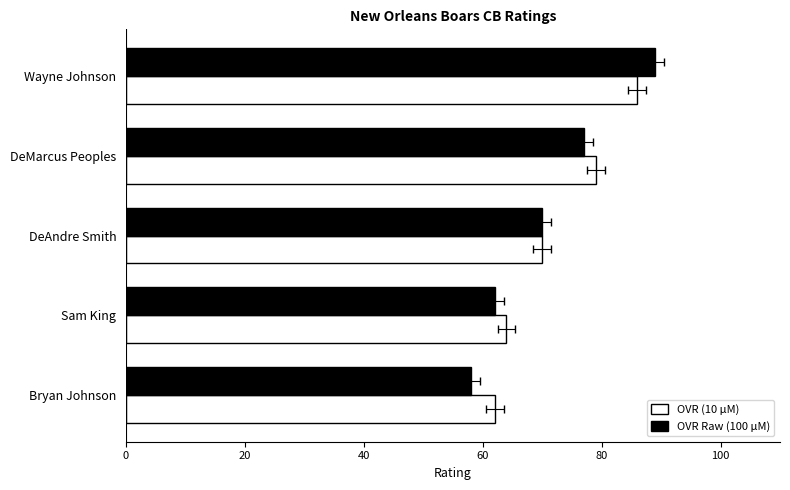

How many bars are there in total?

10